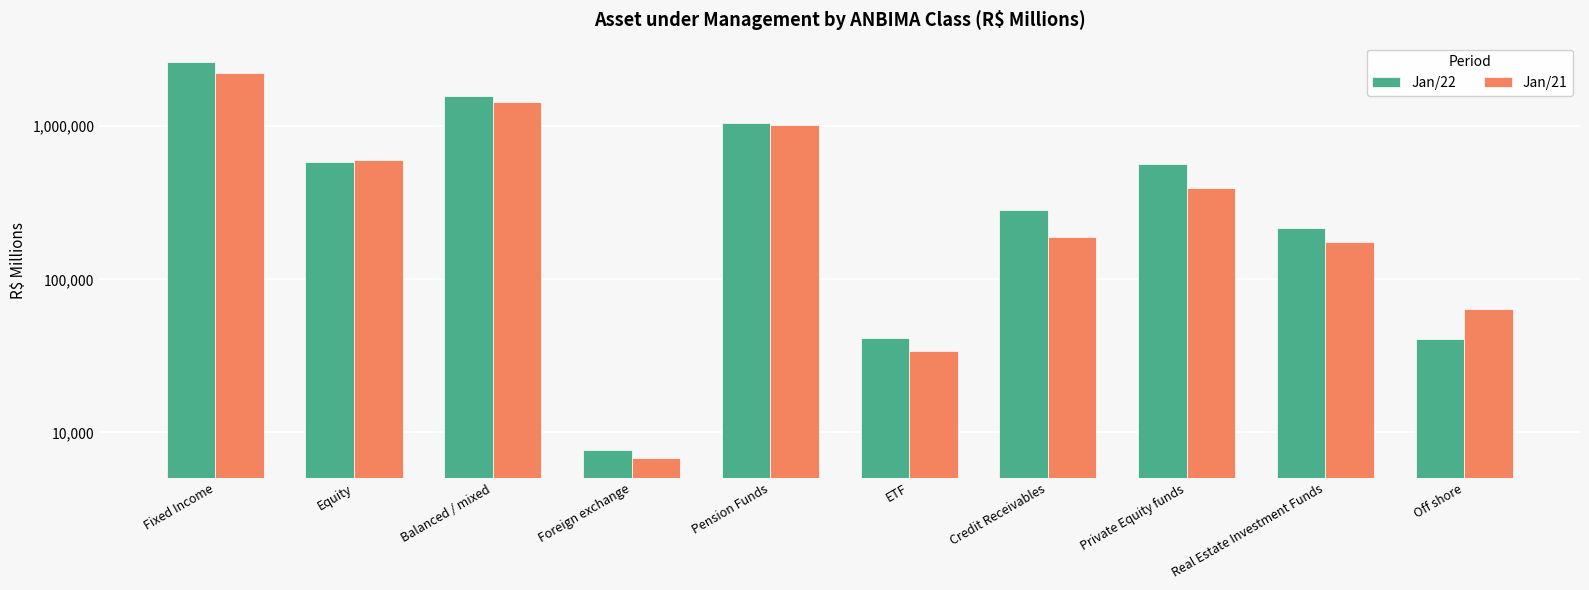

At which category is the sum across all series the highest?

Fixed Income